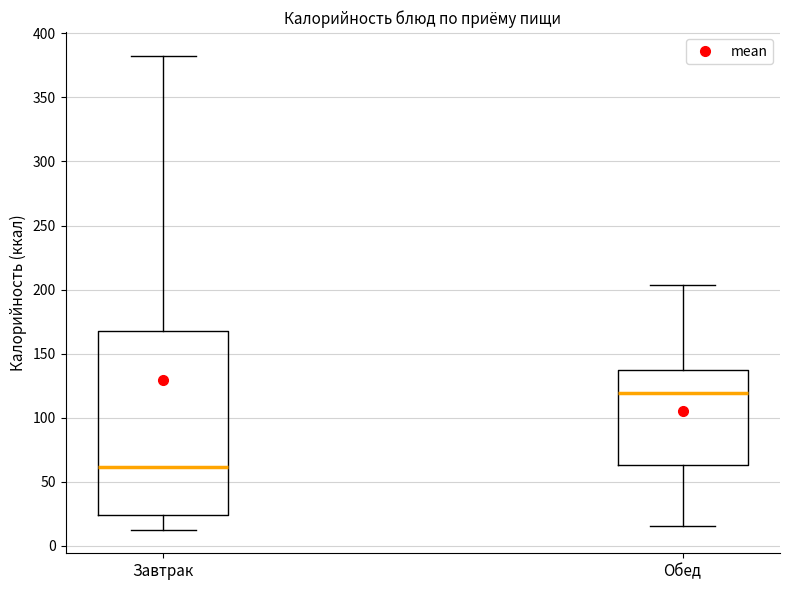

Reading left to right, read every box against the y-axis: the position of its median line, the range the box covers, and the ends of its whiskers. The values are not printed on the chart, so give them approximately, as read against the axis.

Завтрак: median 60, box 25 to 170, whiskers 15 to 385
Обед: median 120, box 65 to 135, whiskers 15 to 205